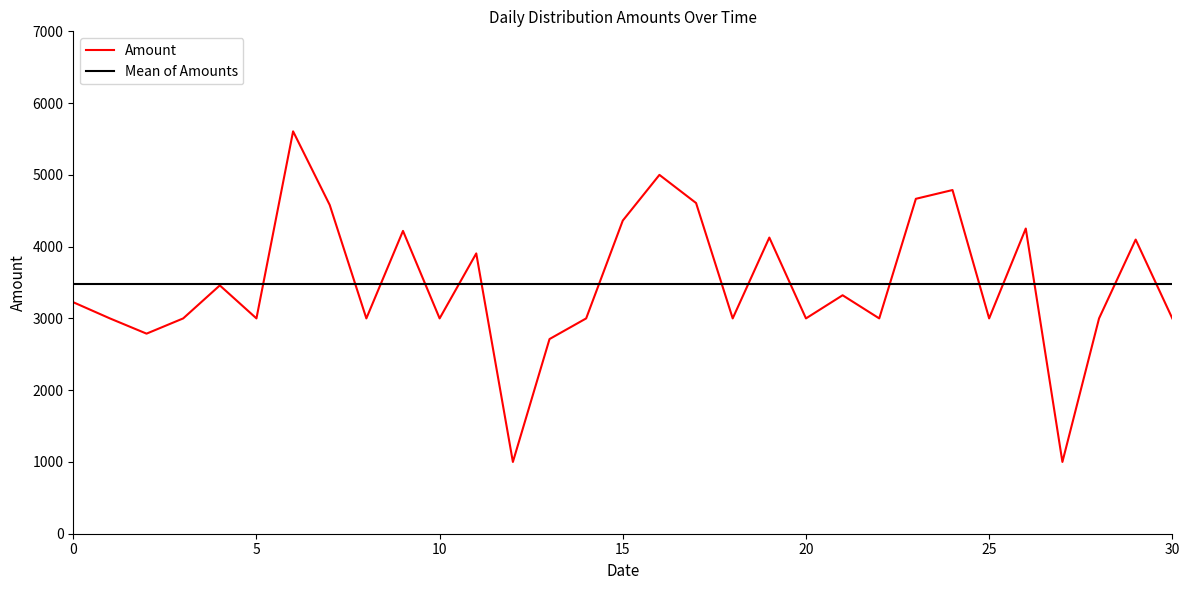

What is the highest value of the Mean of Amounts series?

3475.0